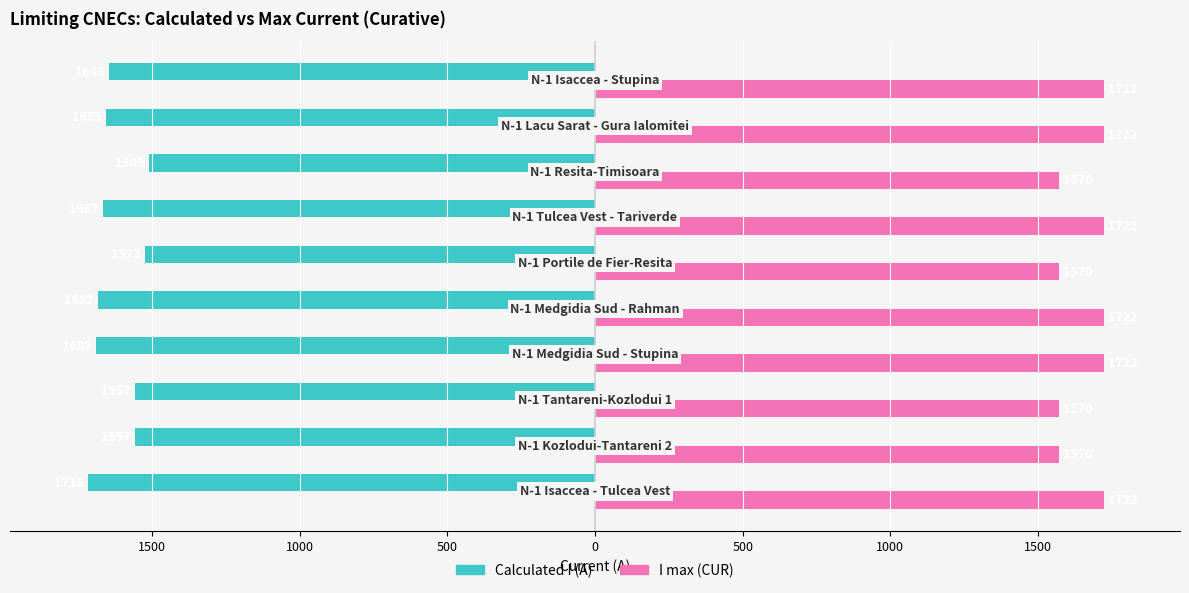

What are all the series names shown in the legend?

Calculated I (A), I max (CUR)